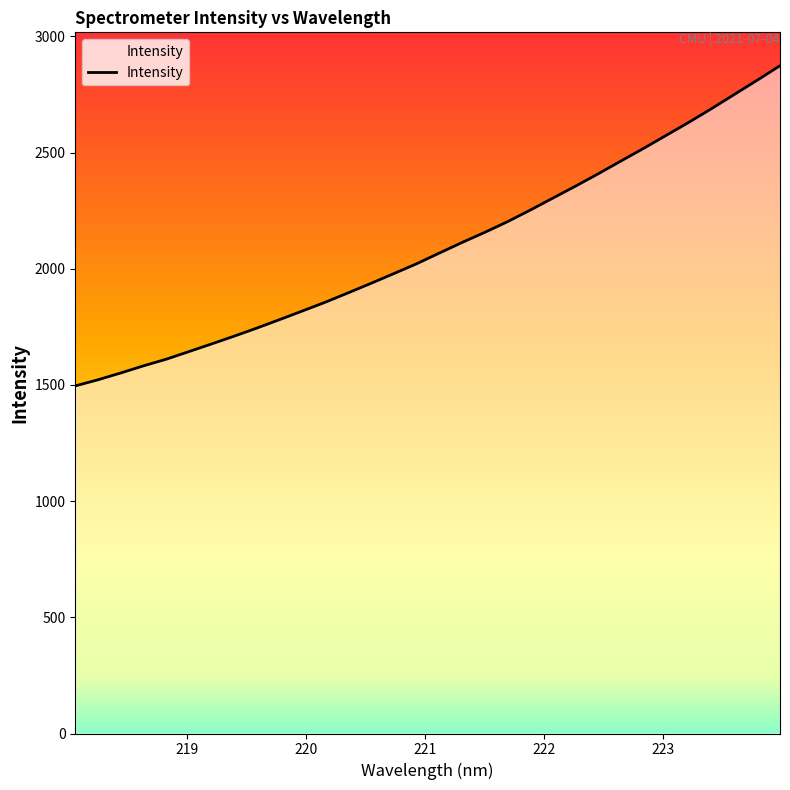

What is the difference between the maximum and minimum values?

1378.1